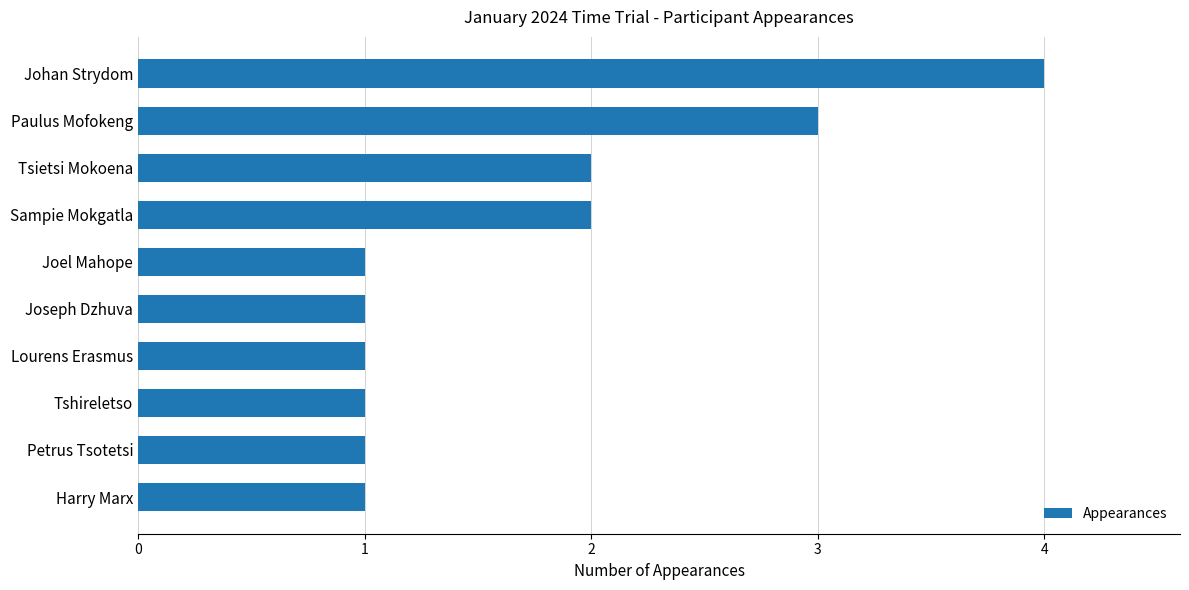

At which category does the chart reach its peak across all series?

Johan Strydom